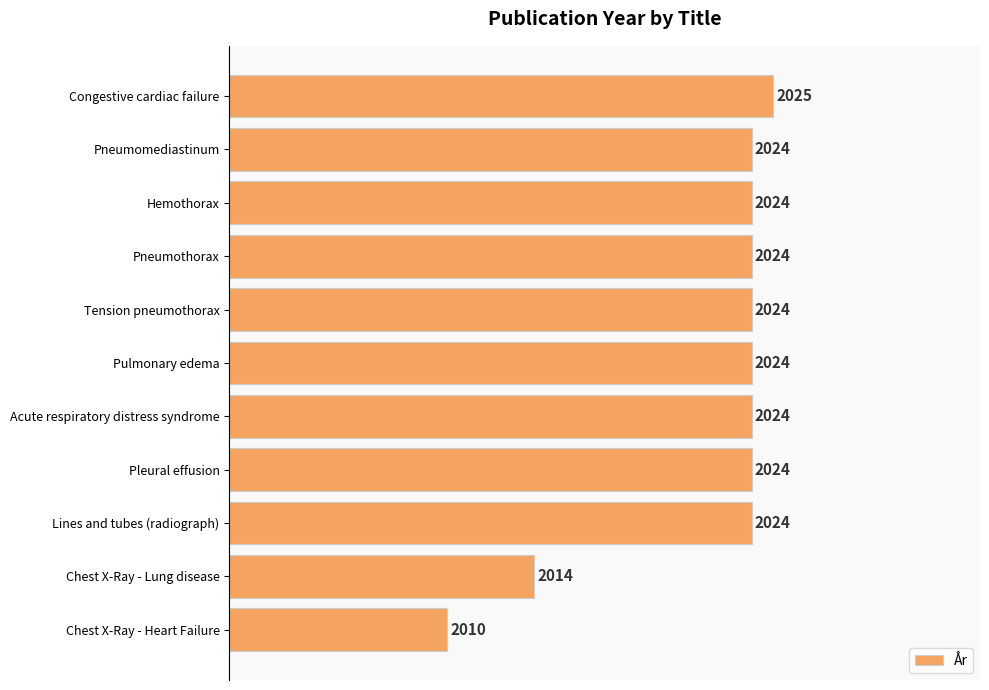

Are the bars horizontal?

Yes